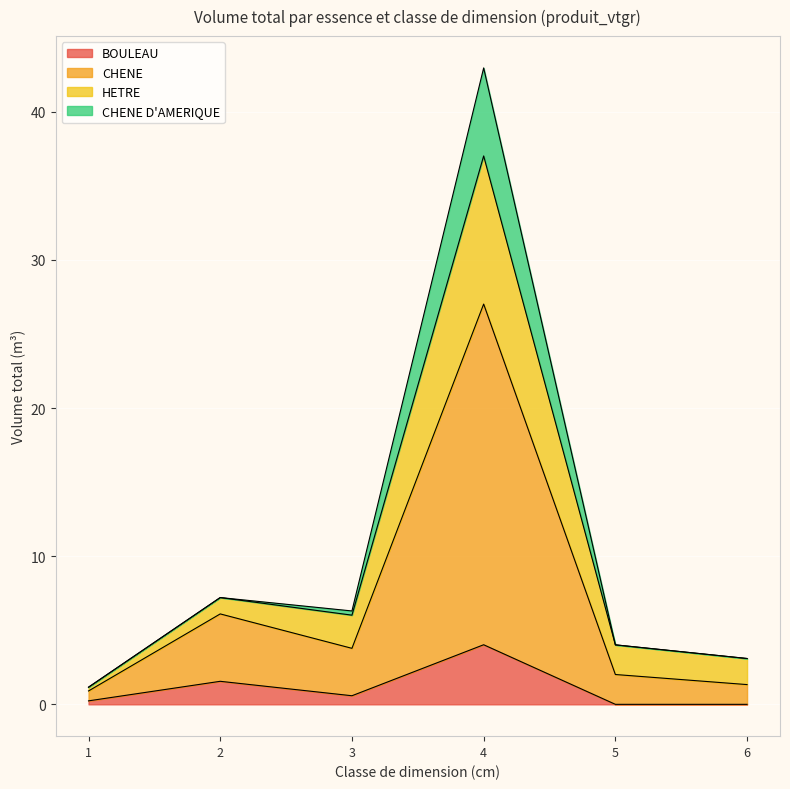

Which category has the highest value in the HETRE series?

4